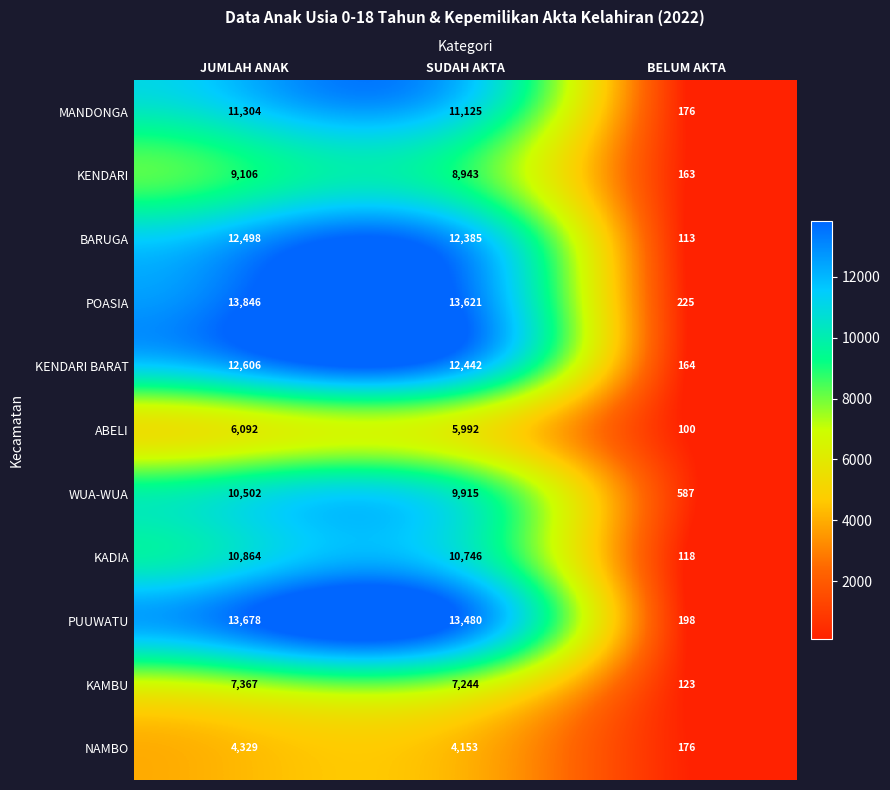

Count the number of data series in this chart.

11